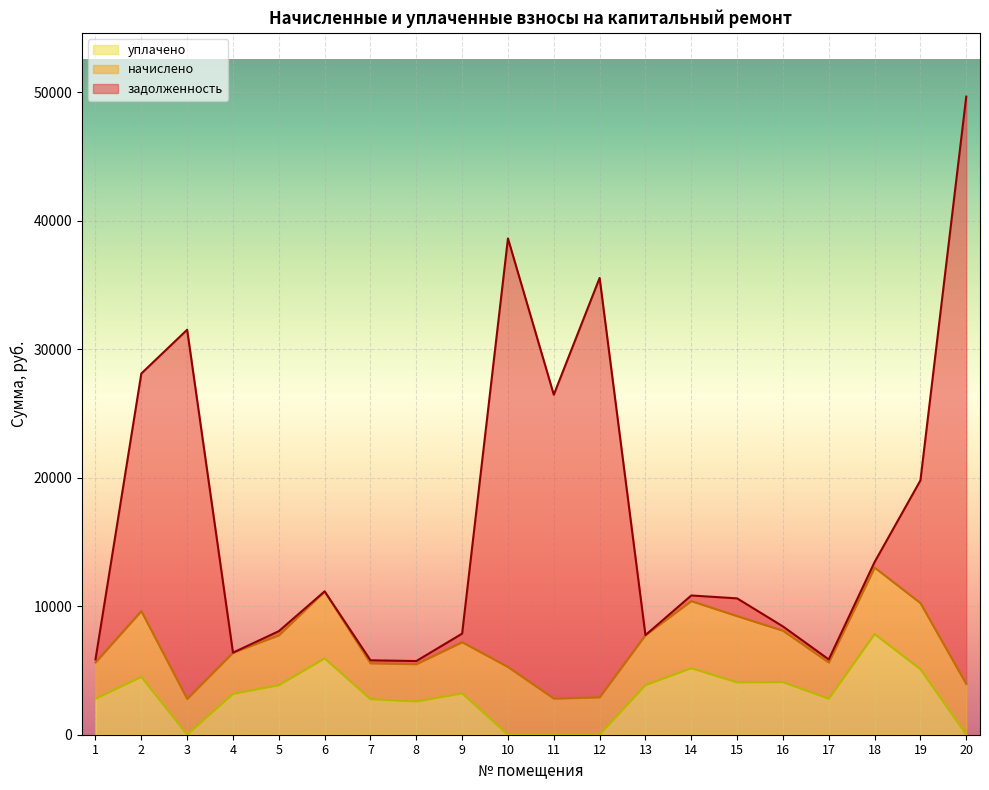

What is the total value across all series at 13?

7750.0